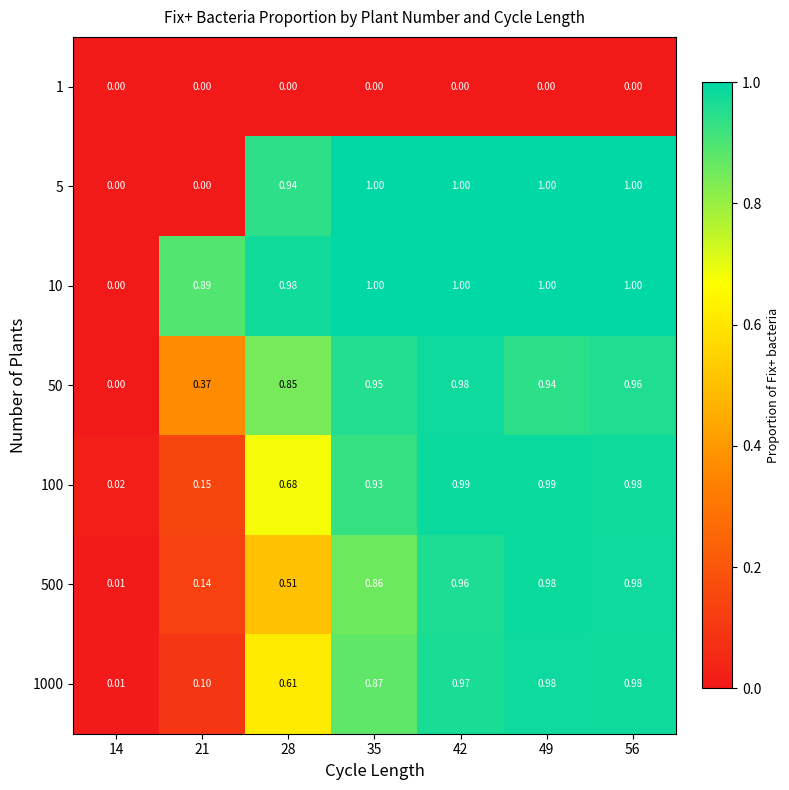

What is the spread (max minus min) of values at 28?

1.0